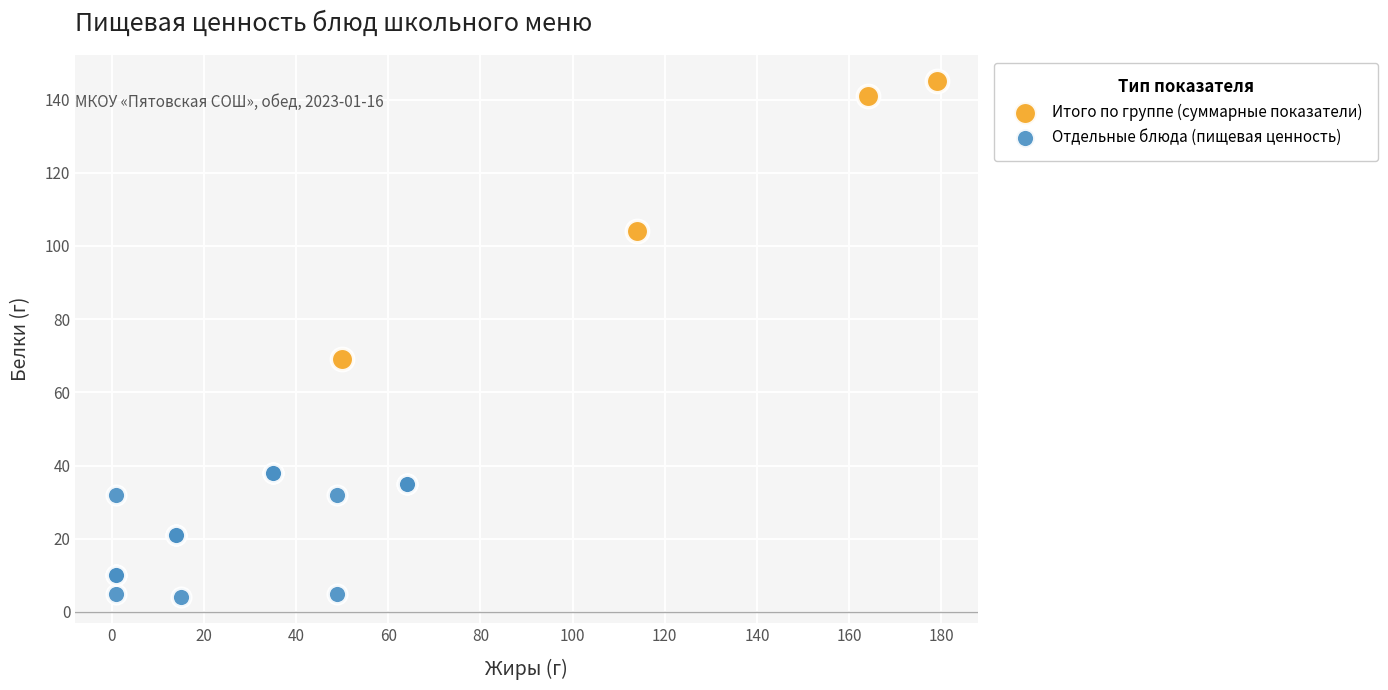

Which series reaches the maximum Y coordinate?

Итого по группе (суммарные показатели)